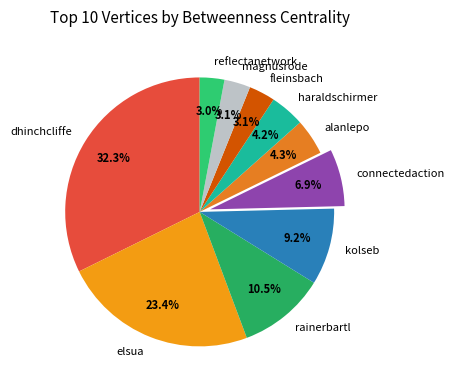

What is the total percentage of dhinchcliffe and rainerbartl?

42.8%